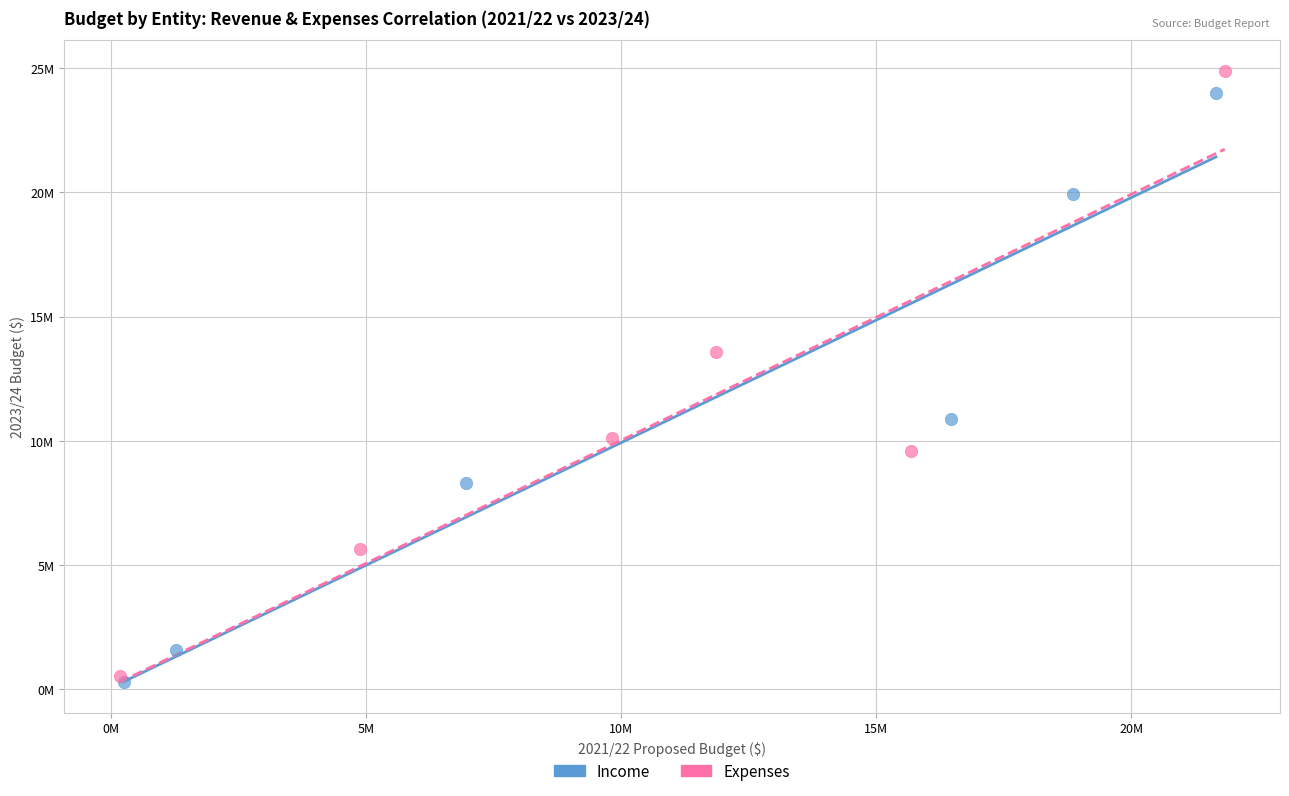

Which series has the largest Y range (max minus min)?

Expenses